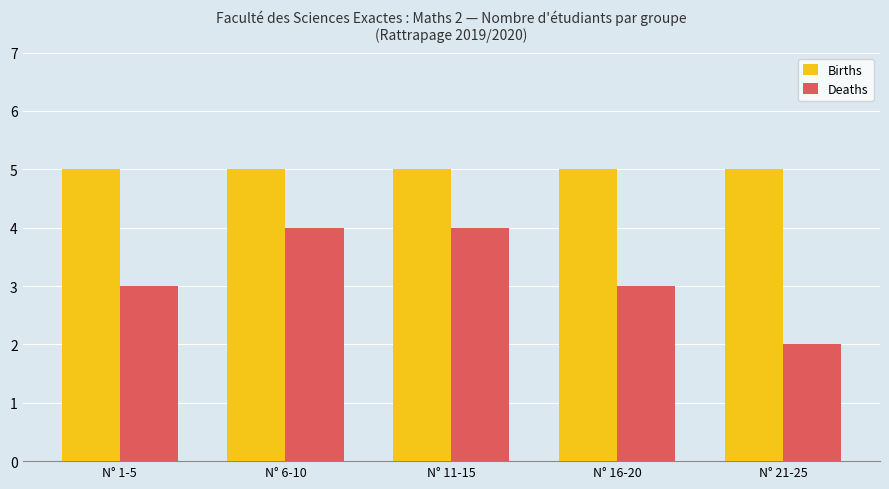

Which series has the widest spread of values?

Deaths